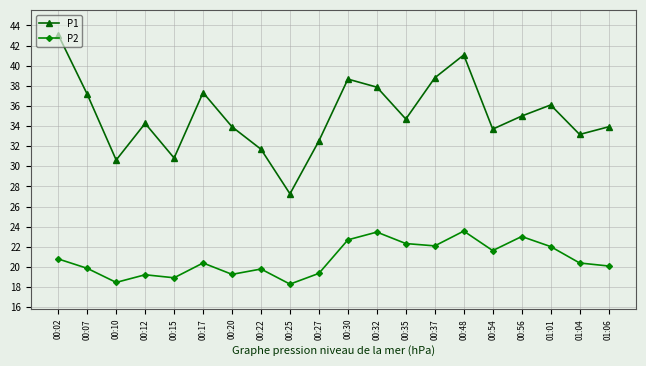

How many data points does each series have?

20